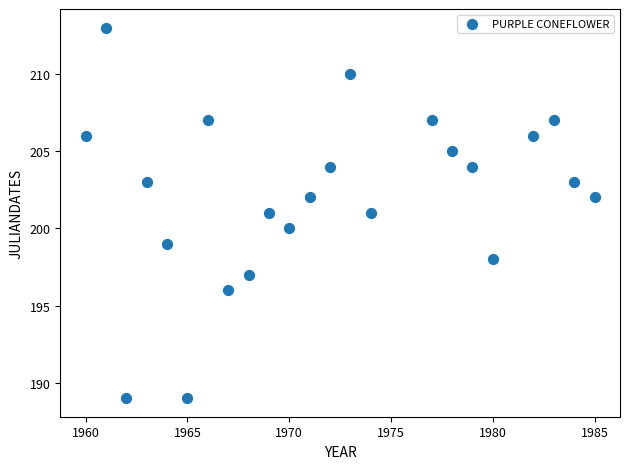

What is the range of Y values (max minus min)?

24